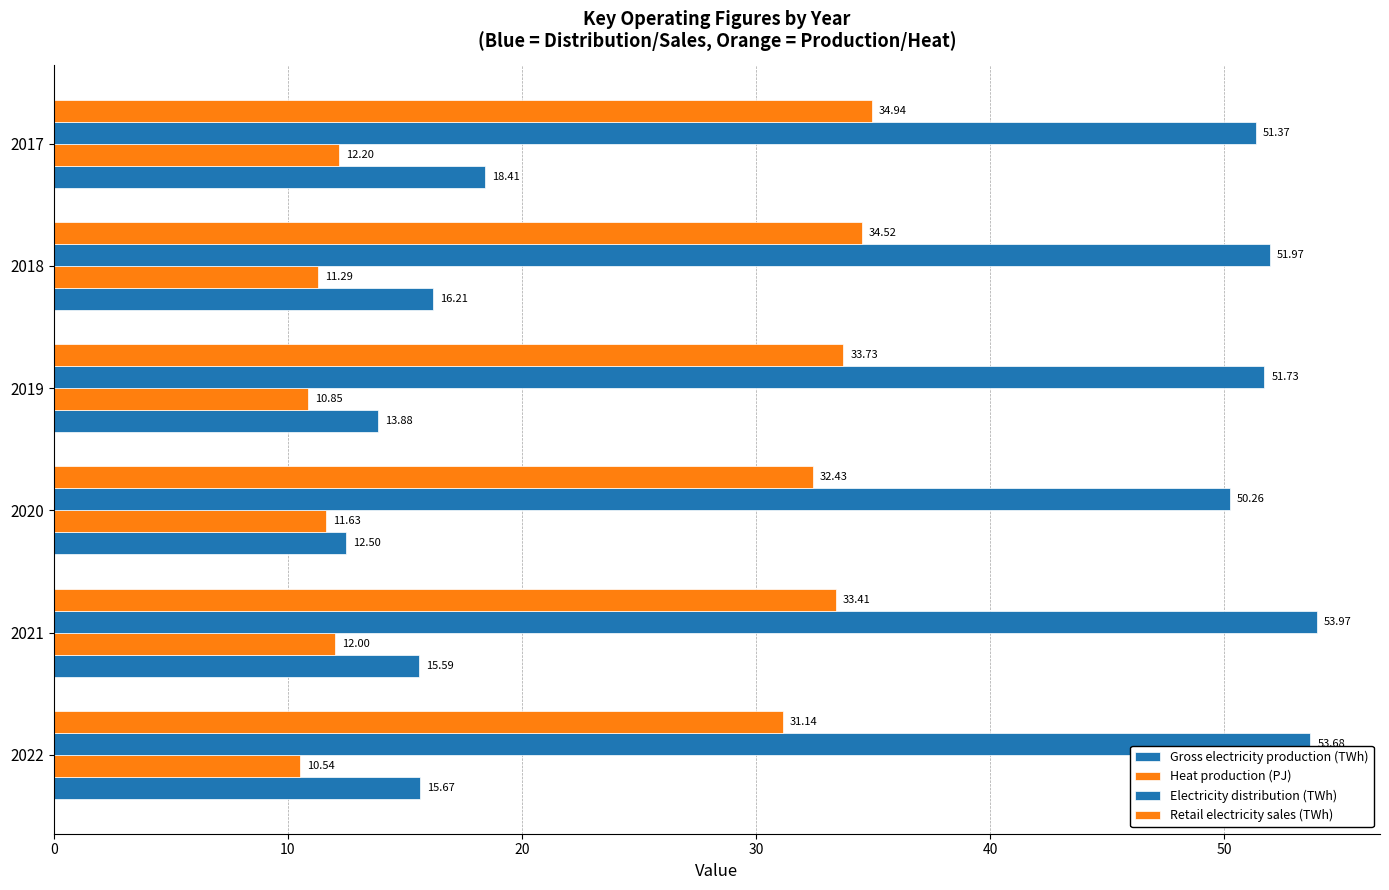

Rank the series by their maximum value, from lowest to highest.

Heat production (PJ), Gross electricity production (TWh), Retail electricity sales (TWh), Electricity distribution (TWh)